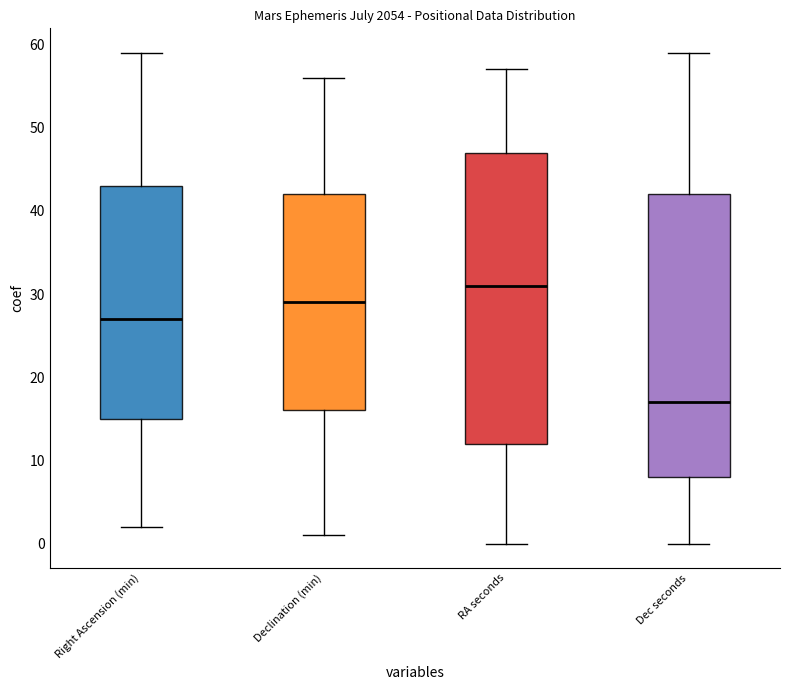

Reading left to right, transcribe this box plot: for each box, give where its median line is, the range the box spans, and where its two whiskers end, as read against the y-axis. The values are not printed on the chart, so give them approximately, as read against the axis.

Right Ascension (min): median 27, box 15 to 43, whiskers 2 to 59
Declination (min): median 29, box 16 to 42, whiskers 1 to 56
RA seconds: median 31, box 12 to 47, whiskers 0 to 57
Dec seconds: median 17, box 8 to 42, whiskers 0 to 59